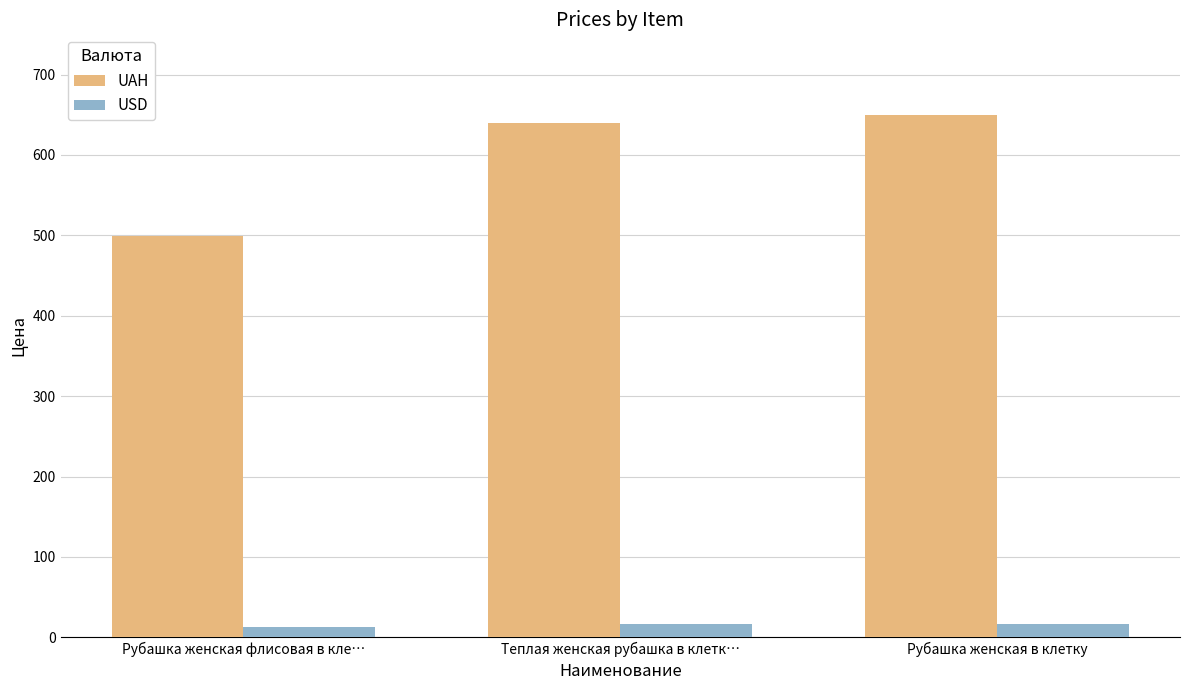

The USD series shows 17.1 at Рубашка женская в клетку. True or false?

True